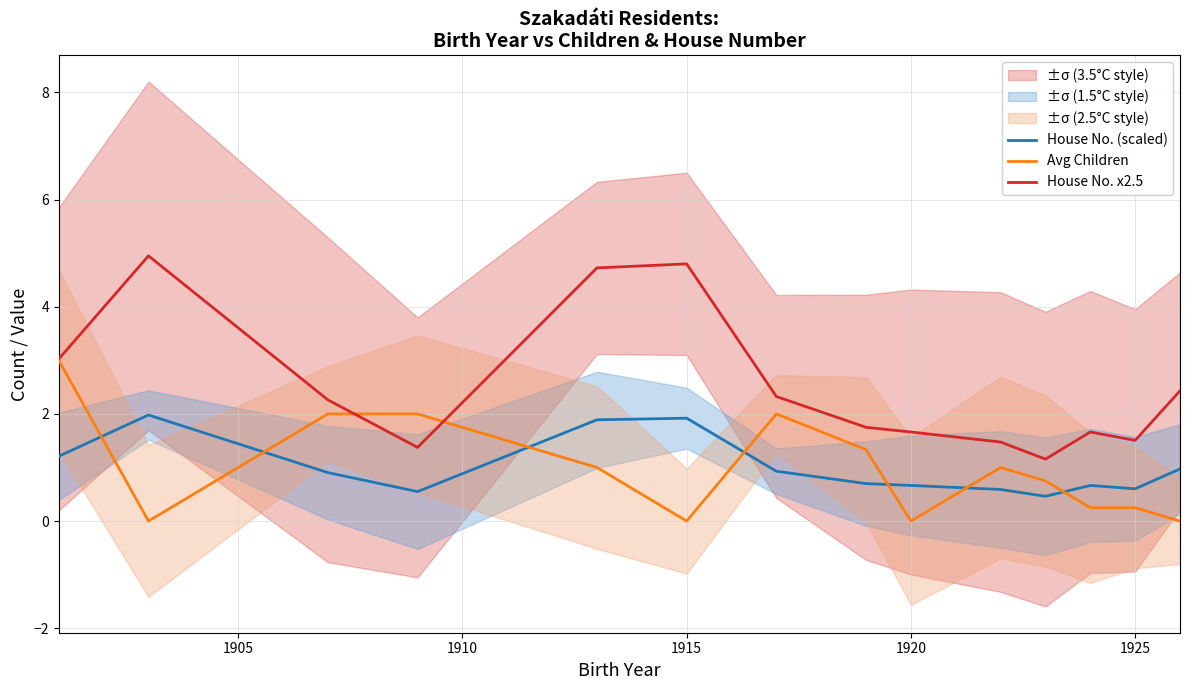

What is the average value of the House No. x2.5 series?

2.5